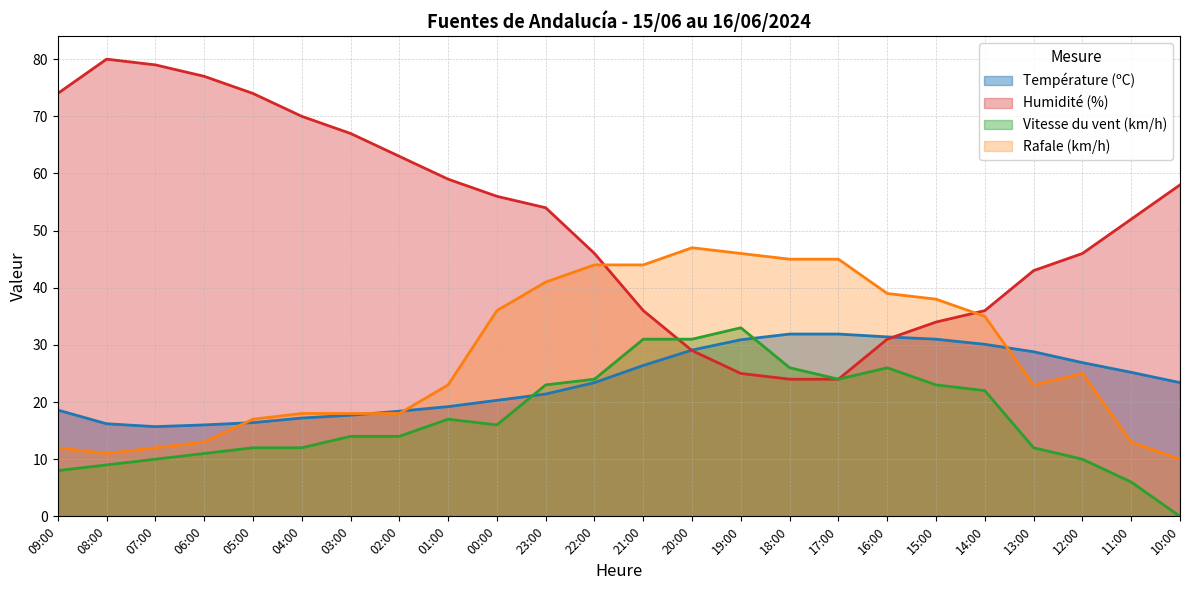

List the series in order of their peak value, lowest first.

Température (ºC), Vitesse du vent (km/h), Rafale (km/h), Humidité (%)